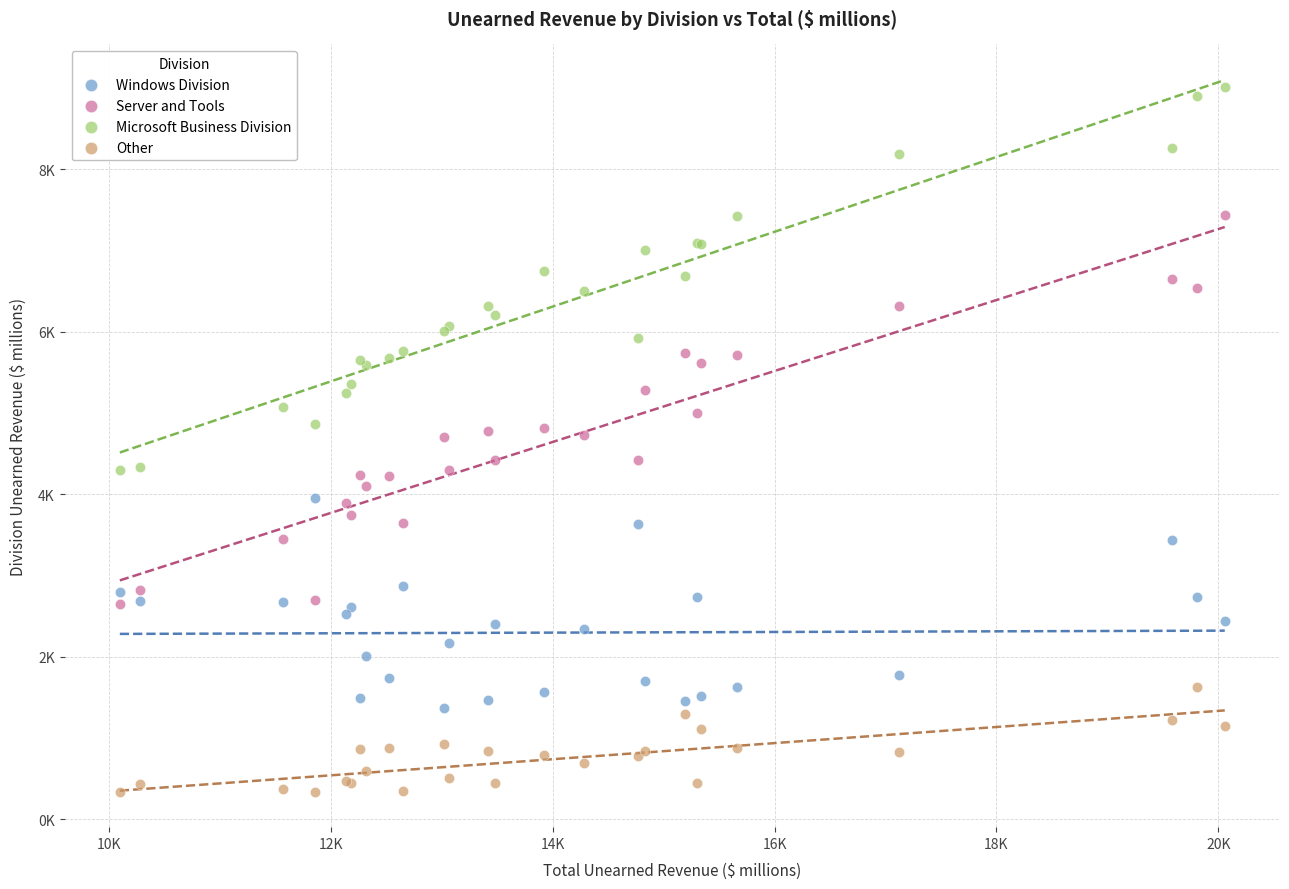

Which series contains the lowest Y value?

Other